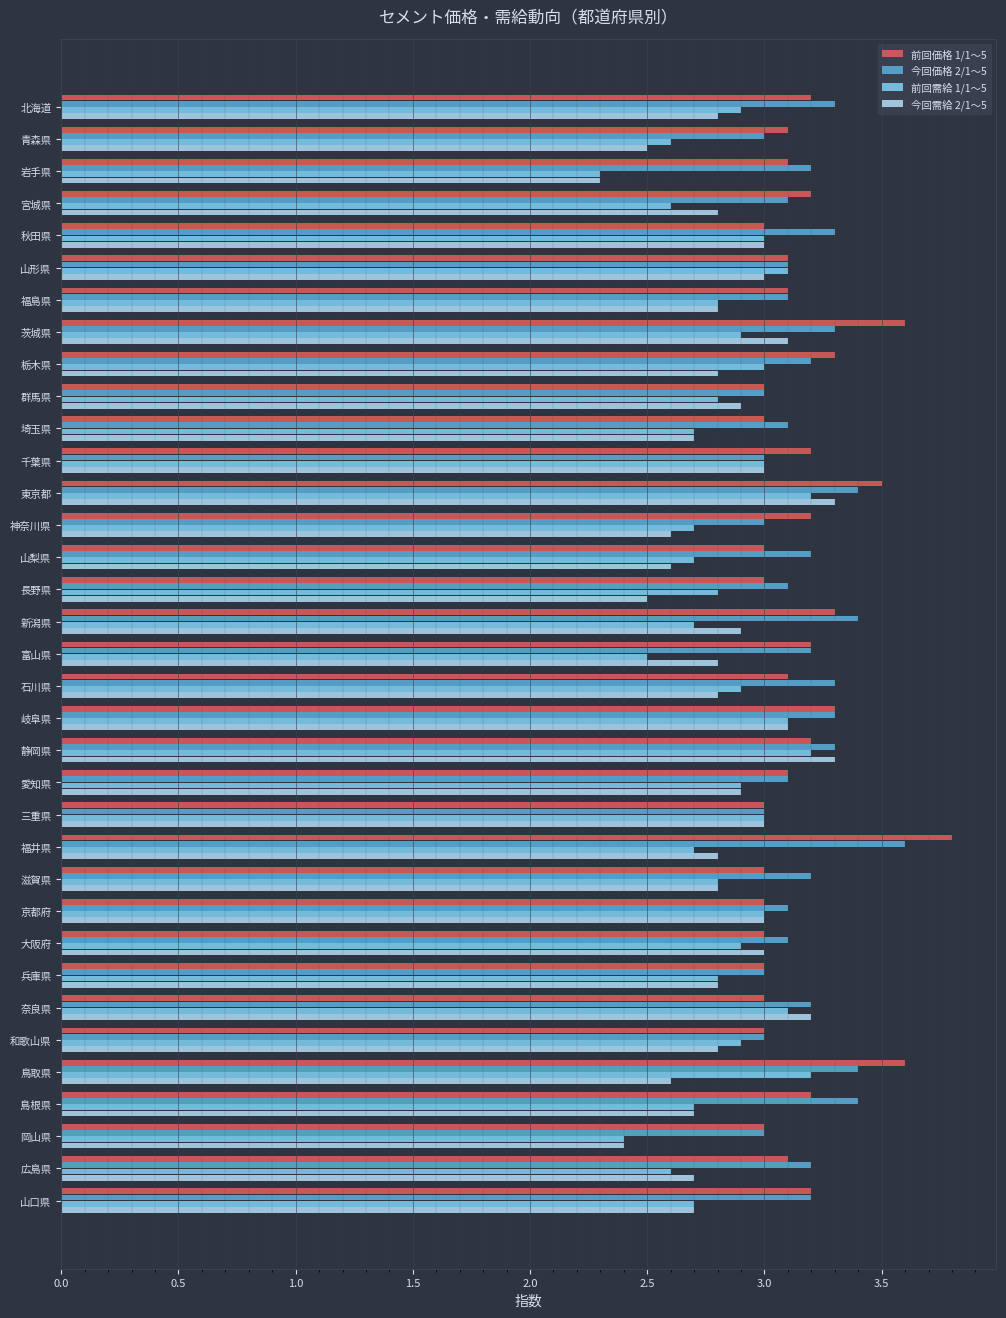

What is the average value of the 前回需給 1/1～5 series?

2.8